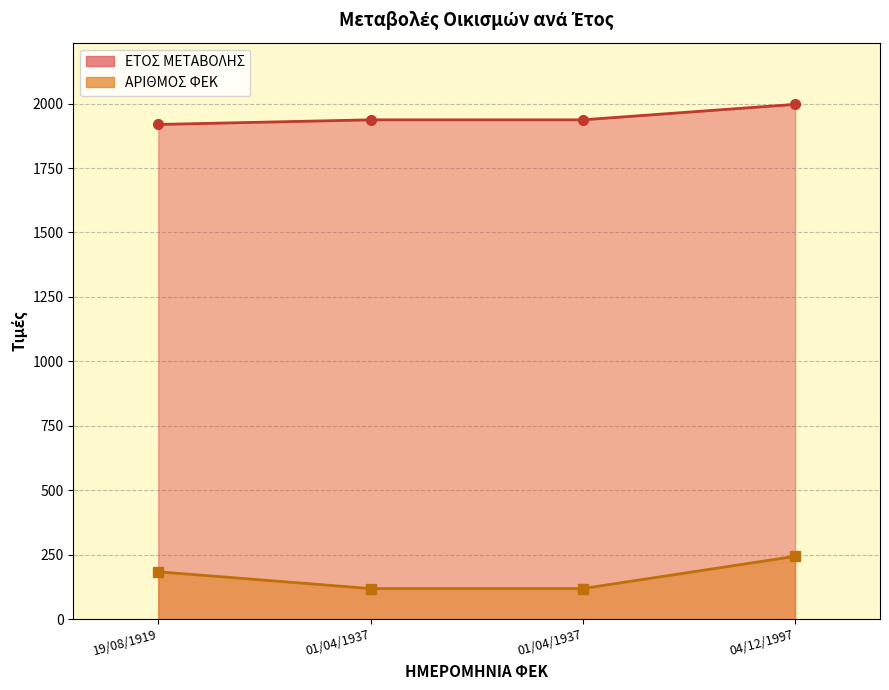

What is the total value across all series at 04/12/1997?

2241